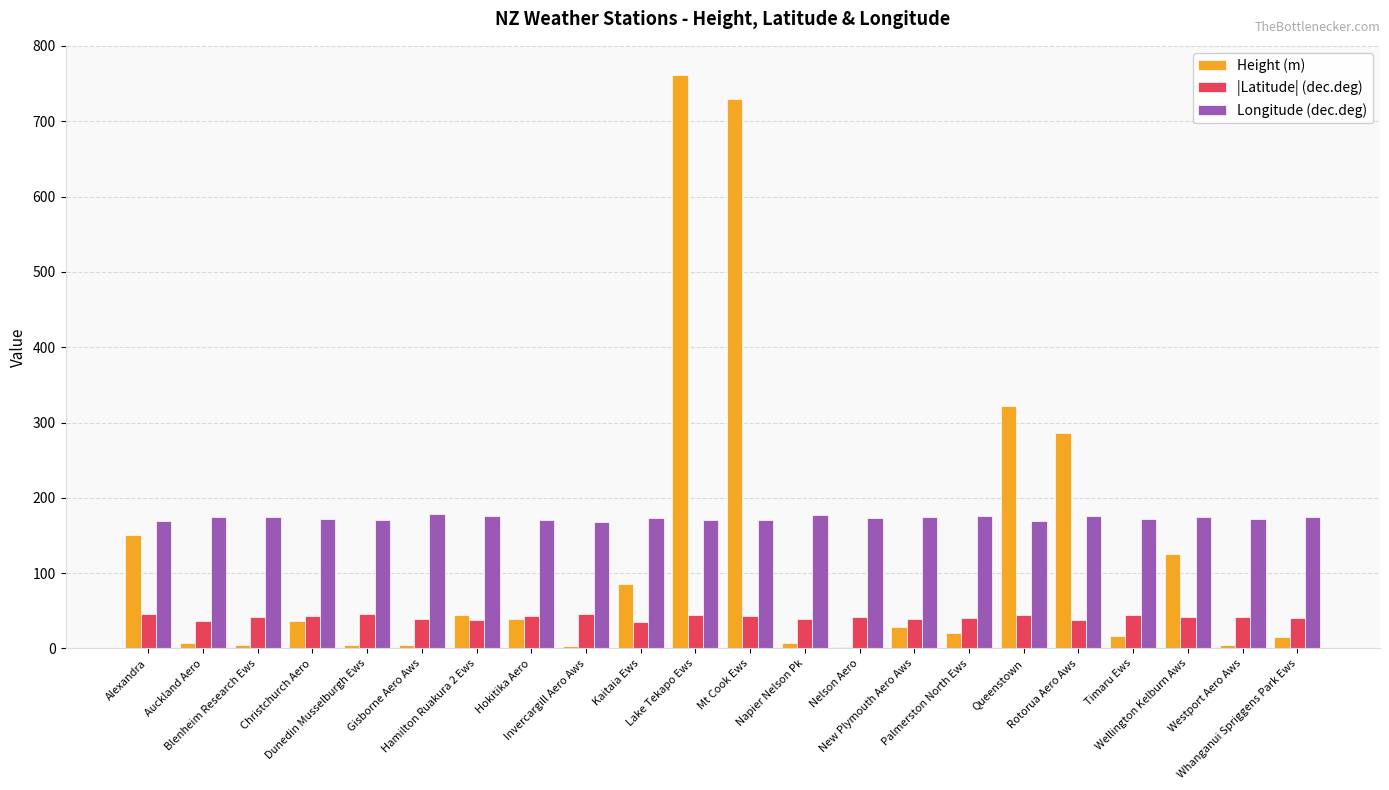

What is the maximum value for Longitude (dec.deg)?

178.0